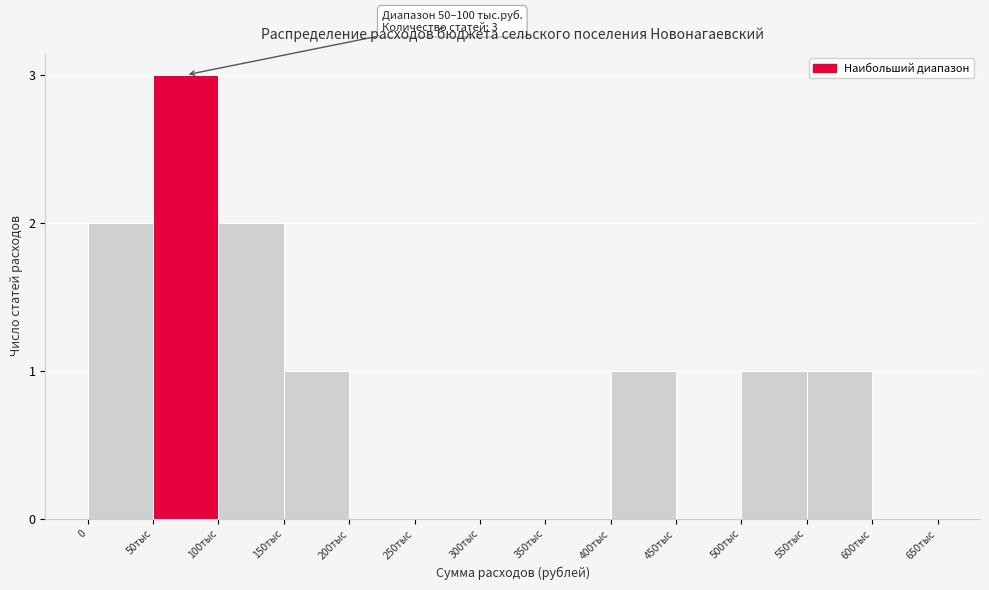

Reading left to right, what are all the values shown in this chart?

0=2	50тыс=3	100тыс=2	150тыс=1	200тыс=0	250тыс=0	300тыс=0	350тыс=0	400тыс=1	450тыс=0	500тыс=1	550тыс=1	600тыс=0